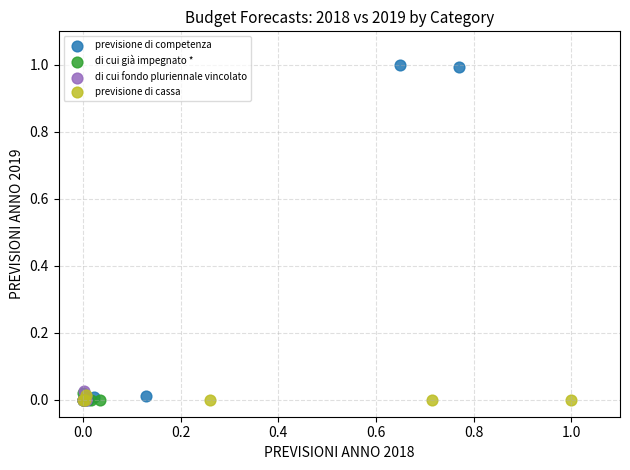

Which series reaches the maximum Y coordinate?

previsione di competenza